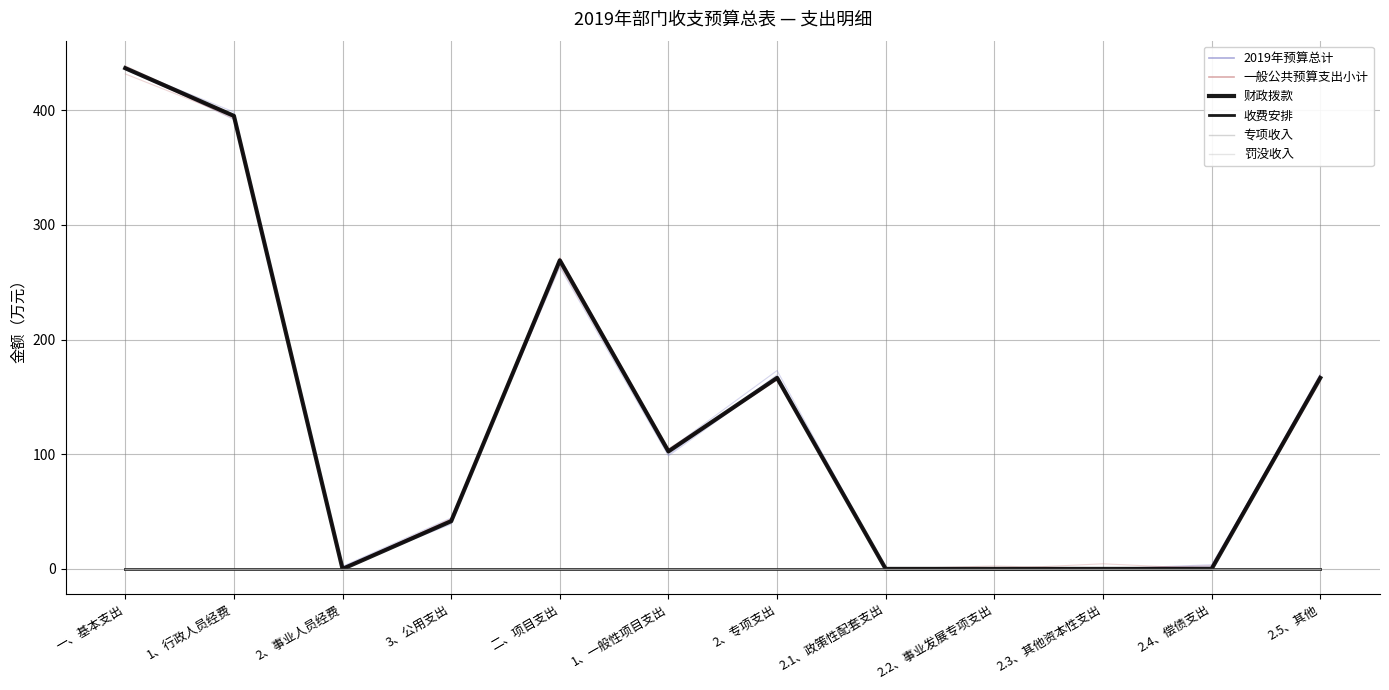

True or false: 一般公共预算支出小计 and 2019年预算总计 intersect in this chart.

False